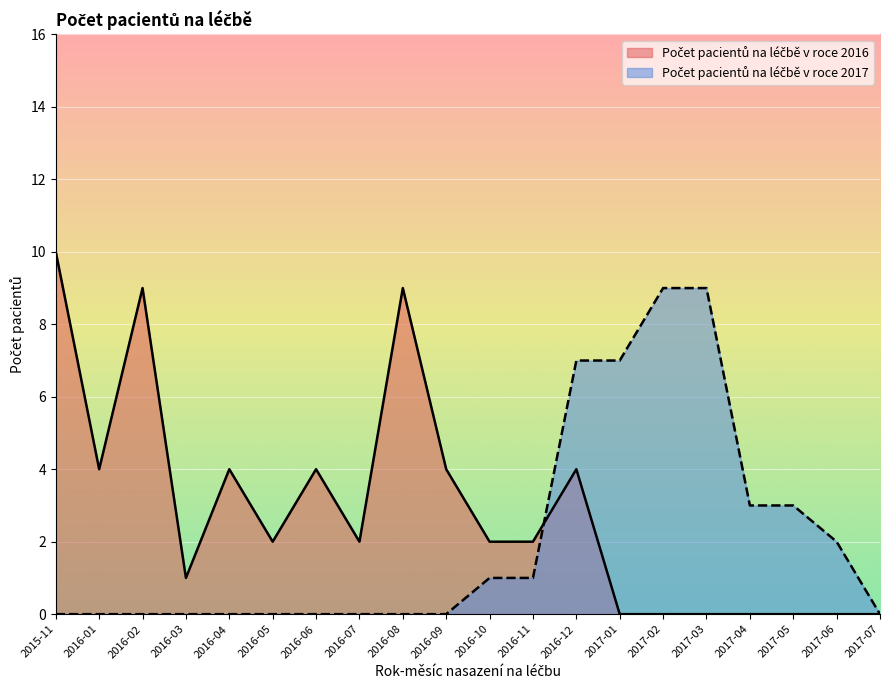

What is the difference between the highest and lowest values at 2017-05?

3